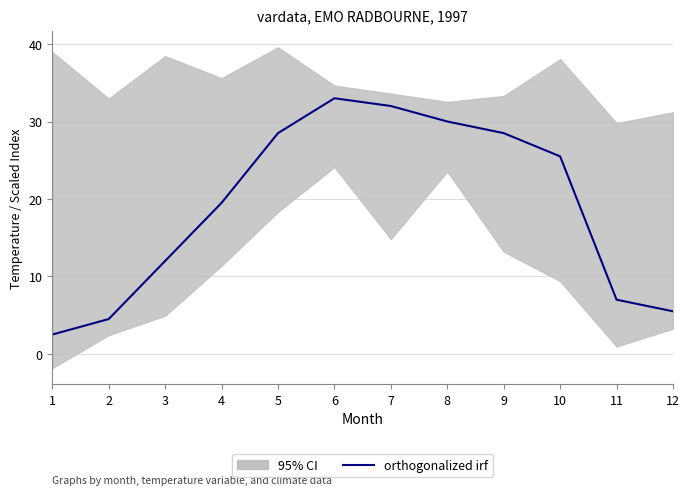

How many lines are shown in the chart?

1